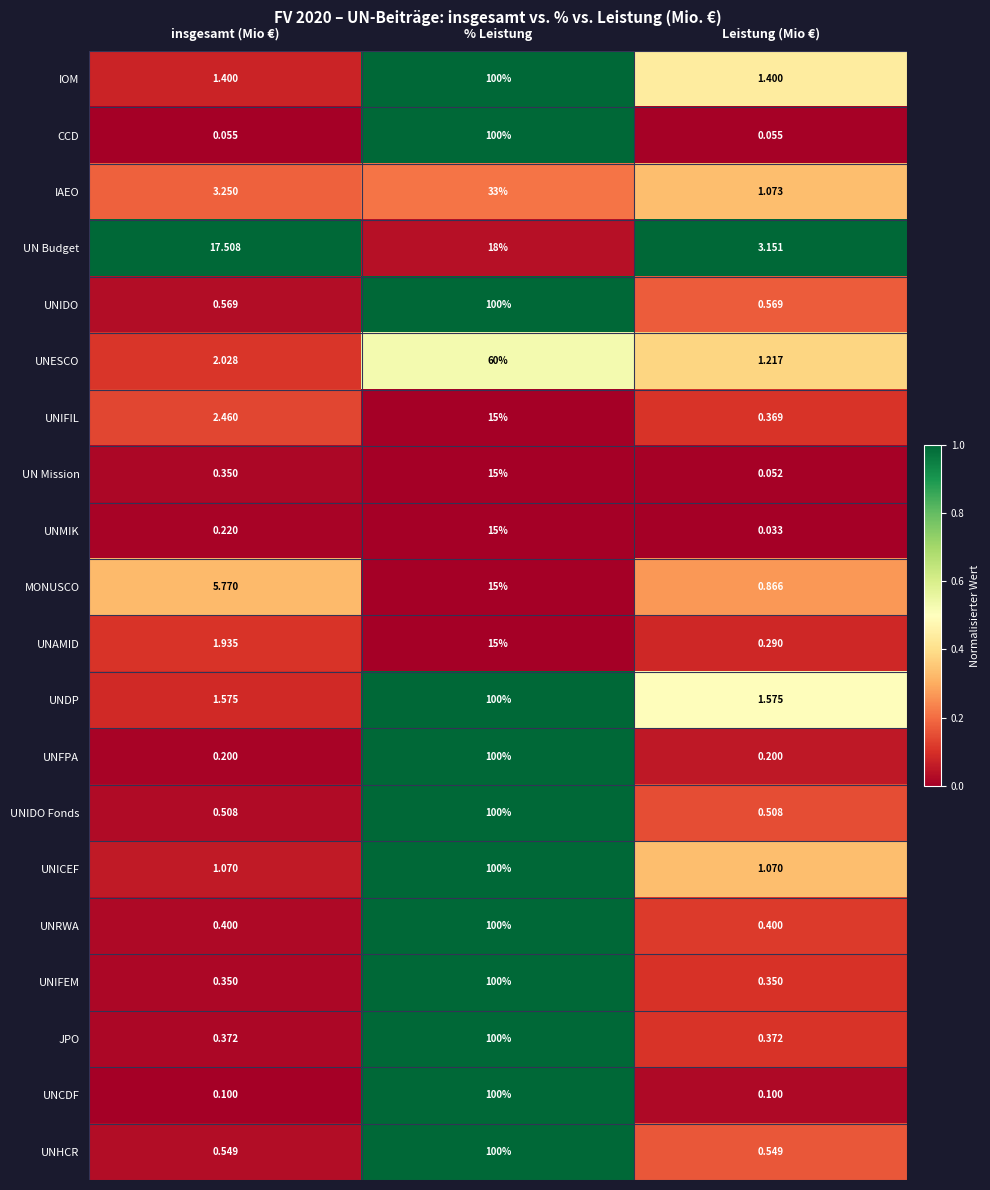

At which category does the chart reach its peak across all series?

% Leistung